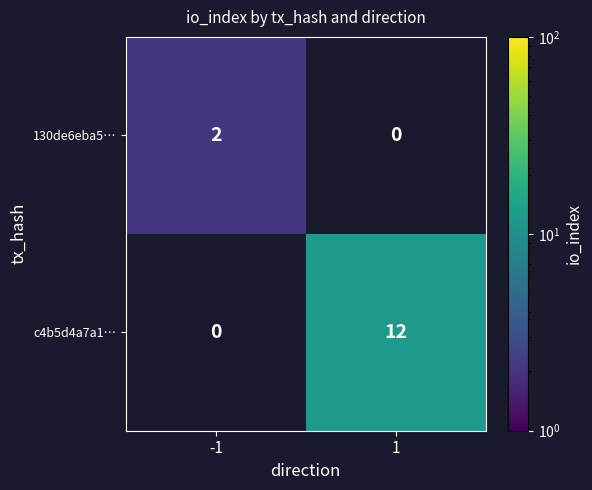

True or false: 130de6eba5… has a value of 1 at -1.

False